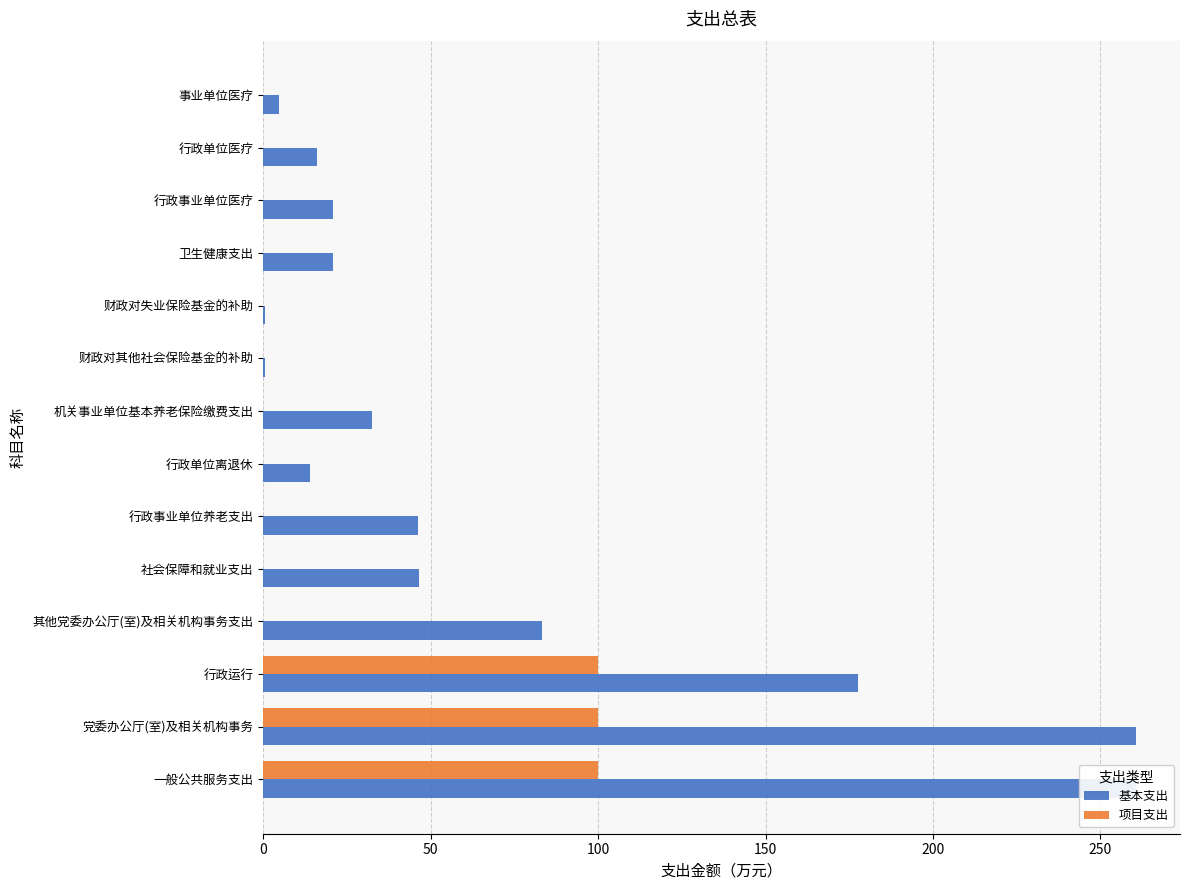

Rank the series at 社会保障和就业支出 from highest to lowest value.

基本支出, 项目支出